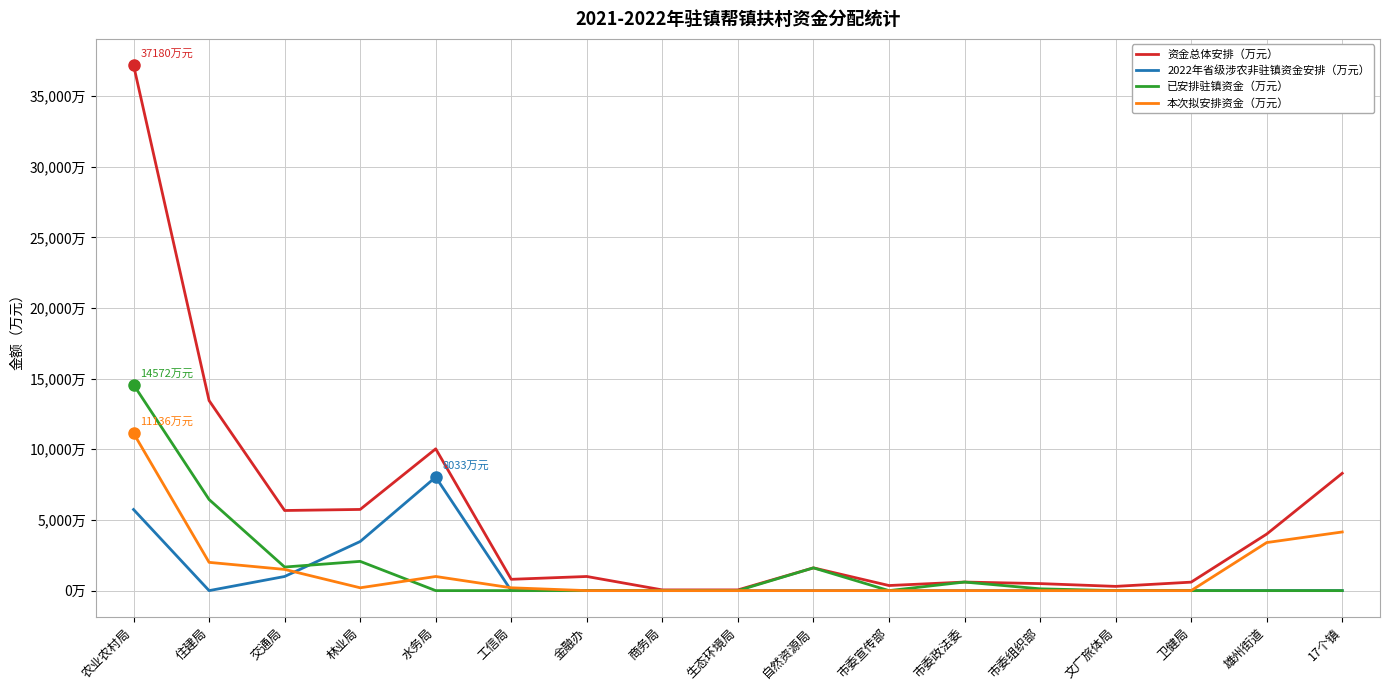

True or false: 2022年省级涉农非驻镇资金安排（万元） and 本次拟安排资金（万元） intersect in this chart.

True